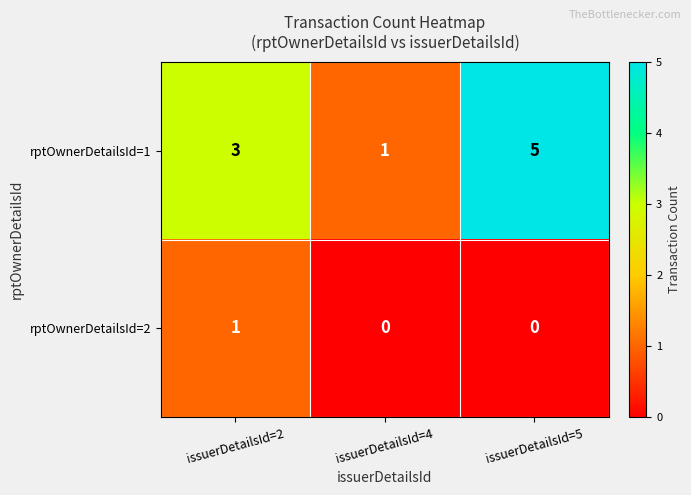

What is the sum of the rptOwnerDetailsId=1 values at issuerDetailsId=4 and issuerDetailsId=2?

4